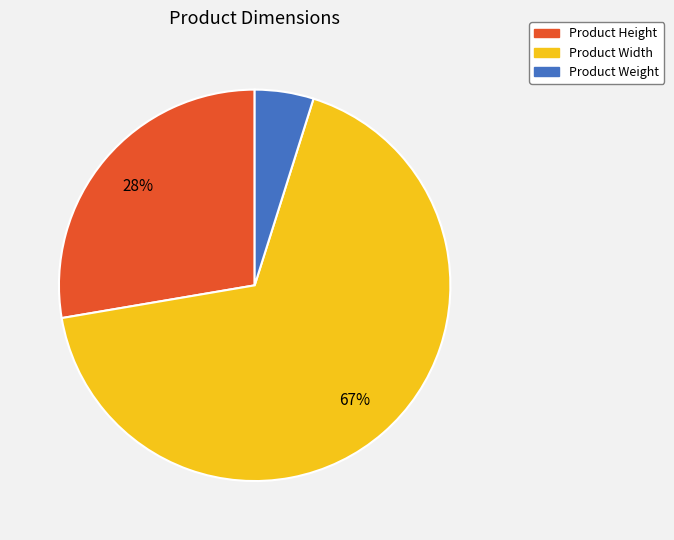

Is there any slice that represents more than half of the pie?

Yes